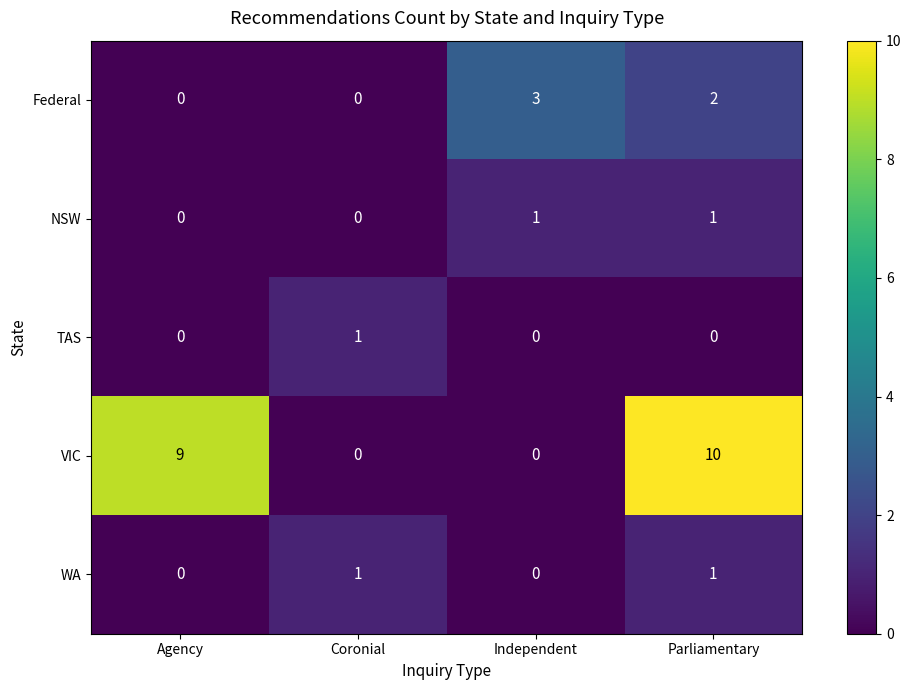

How many data points does each series have?

4